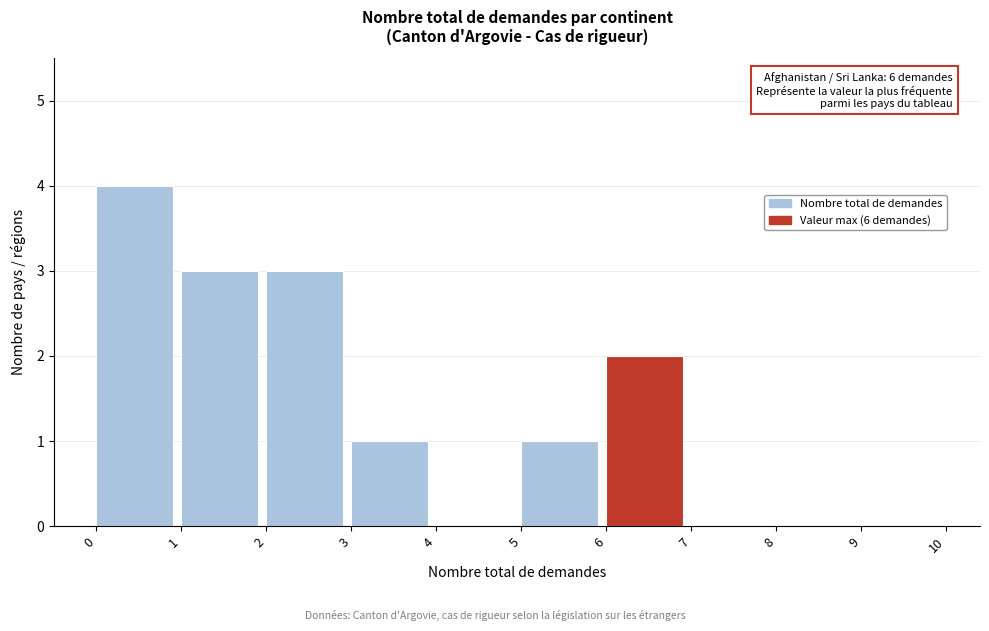

Over which range of the x-axis is the bar tallest?

0 to 1